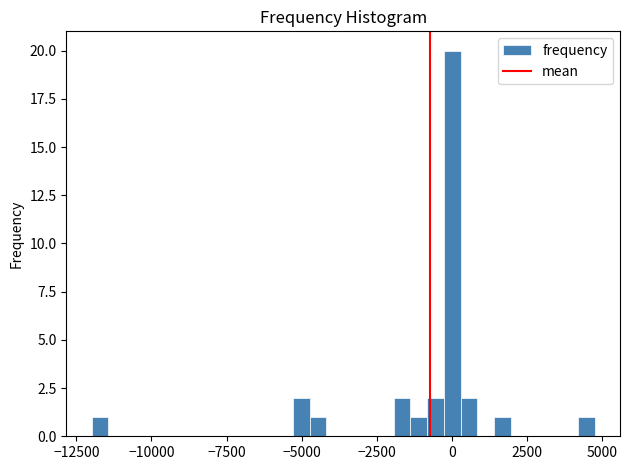

Around what value on the x-axis is the tallest bar? Give the approximate position of its centre, as read against the axis.

0